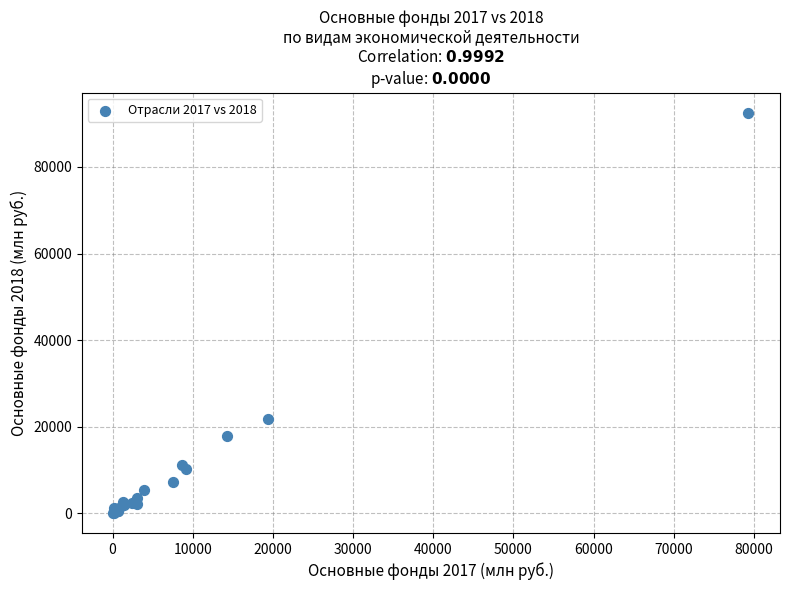

What Y value in the scatter plot is closest to 46321?

21683